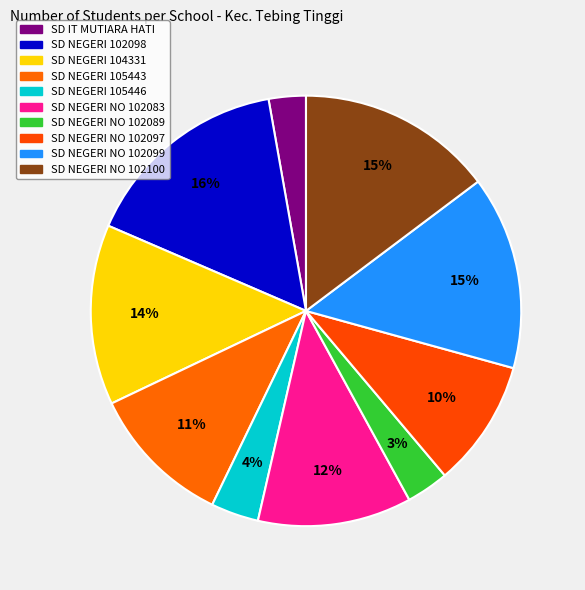

To the nearest percent, what is the difference between the largest and smallest slice percentages?

13%